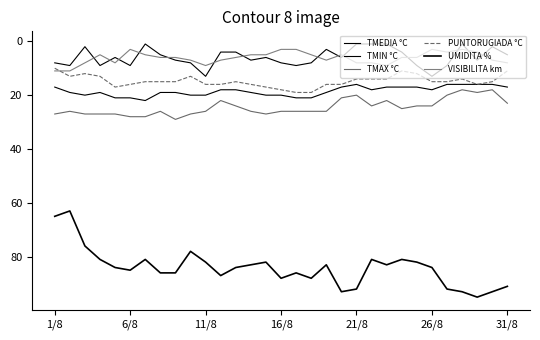

In UMIDITA %, how many points are lower than both neighbors (excluding endpoints)?

8